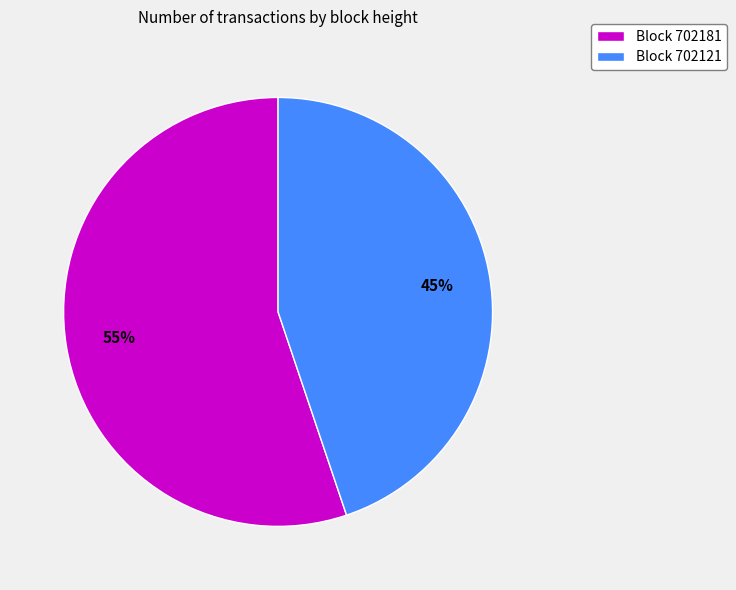

To the nearest percent, what is the average slice percentage?

50%